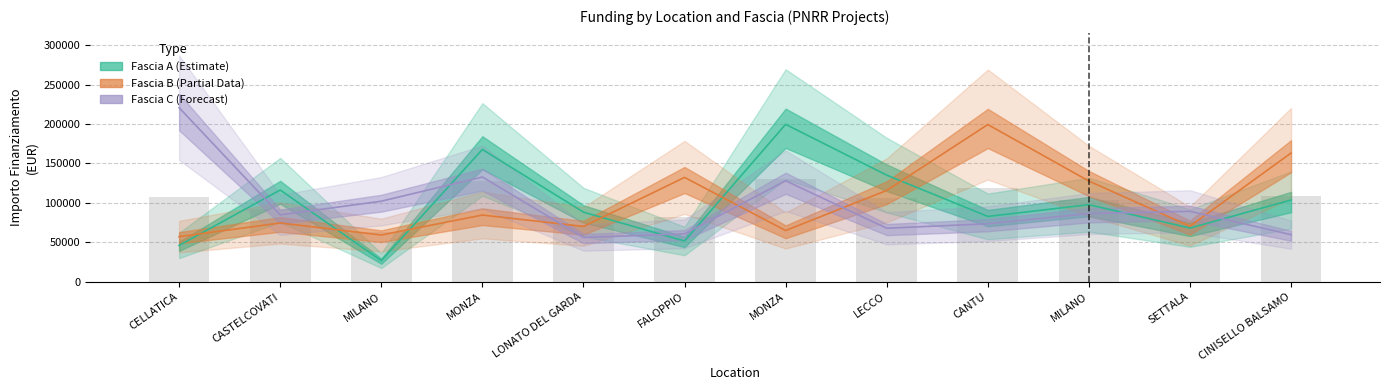

Is it true that the value at CINISELLO BALSAMO is 108833.4?

True